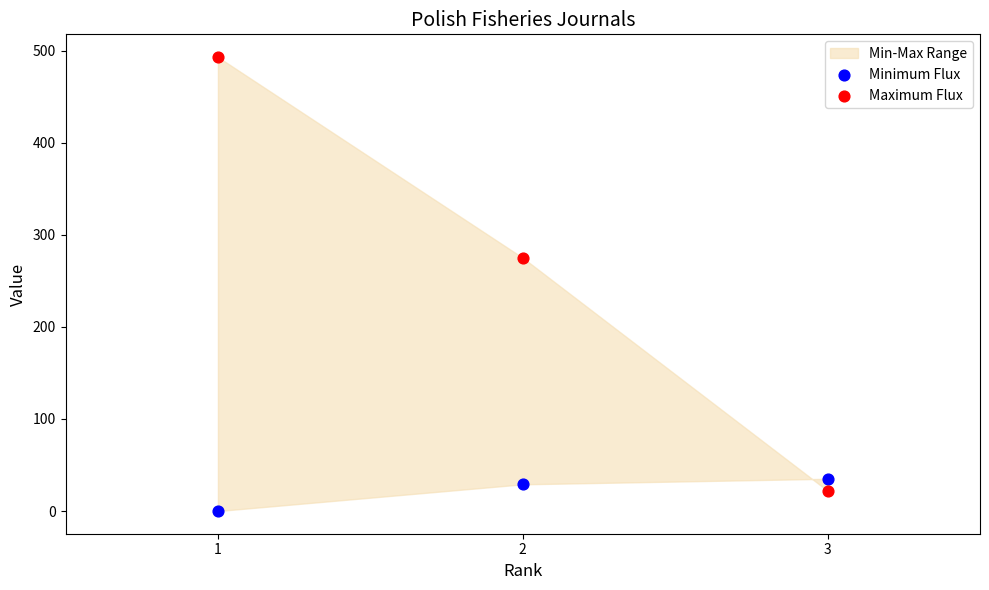

Which series contains the highest Y value?

Maximum Flux